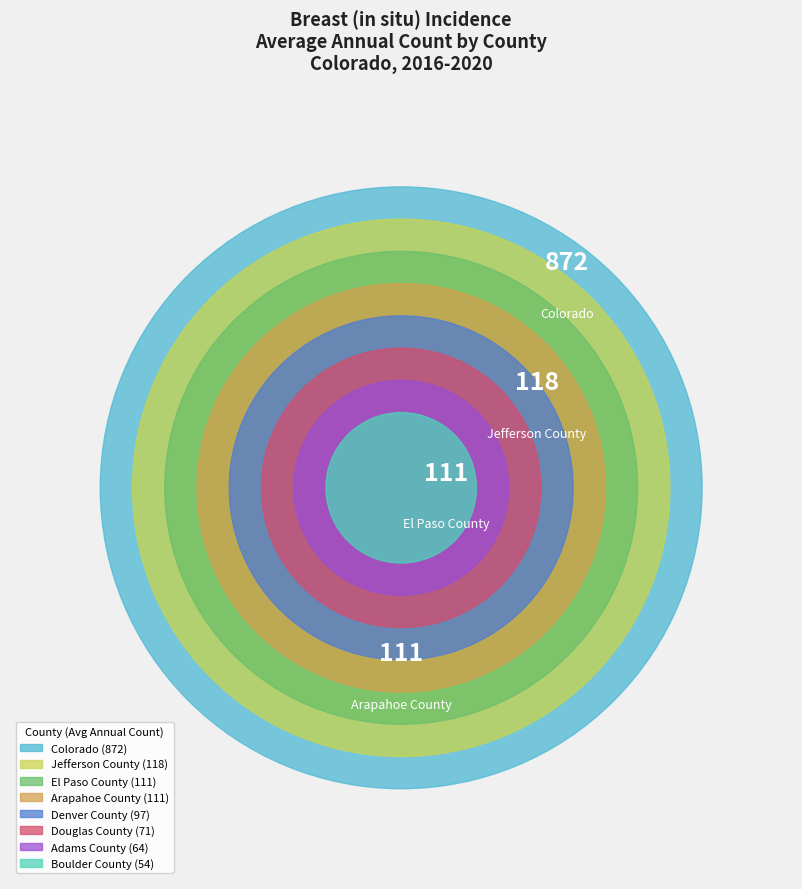

Which has a higher value, Boulder County or Jefferson County?

Jefferson County